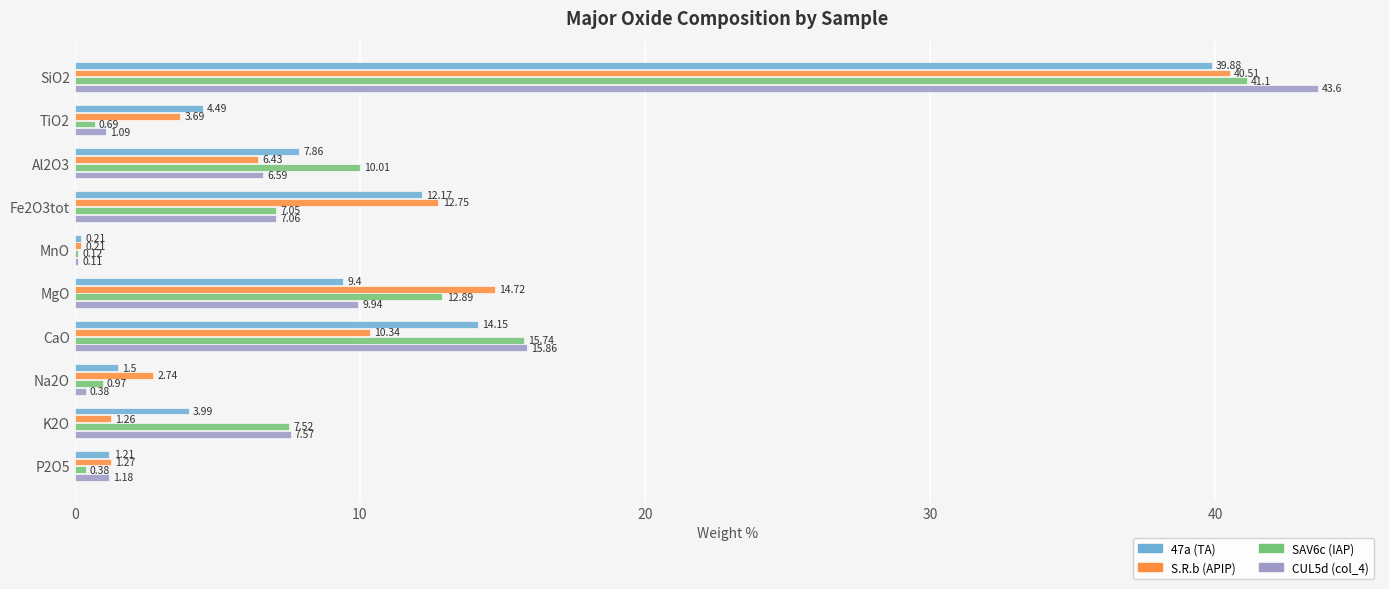

What is the sum of the S.R.b (APIP) values at TiO2 and SiO2?

44.2